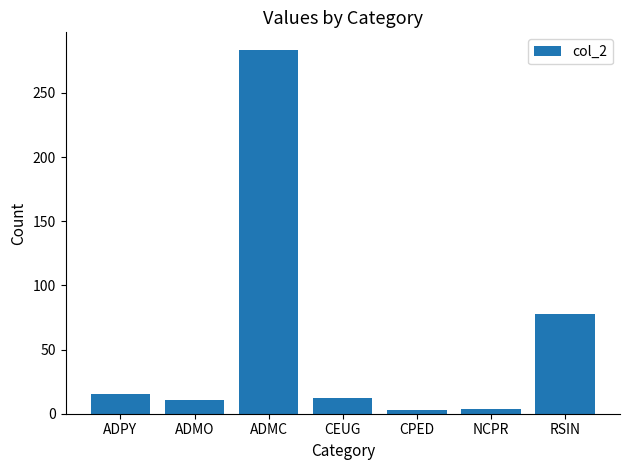

What is the average value?

58